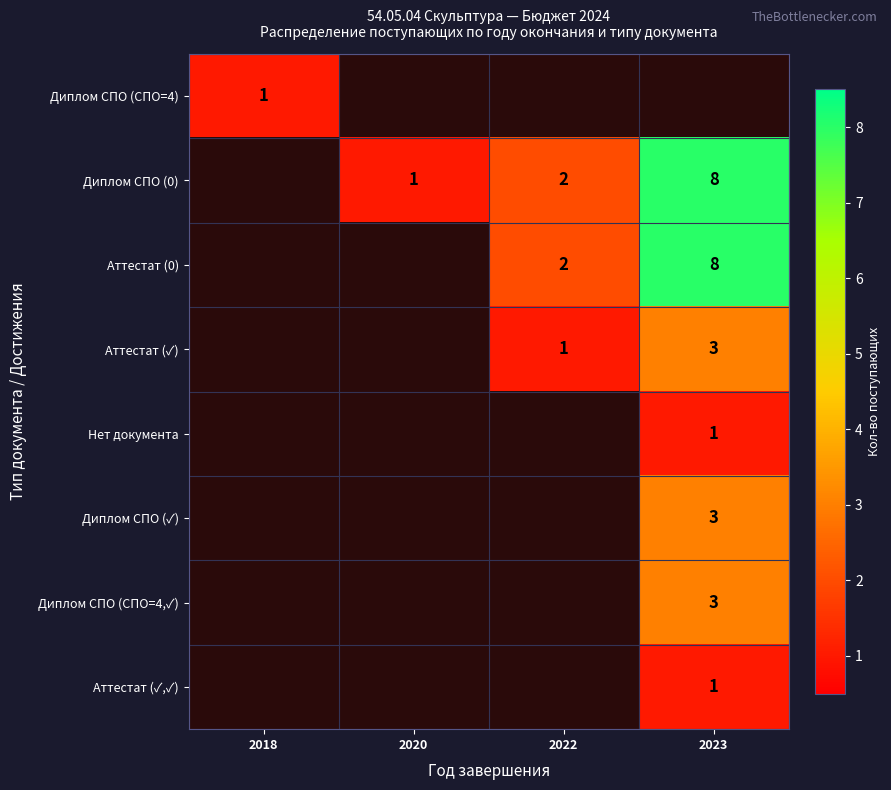

Is it true that Аттестат (0) equals 2 at 2022?

True